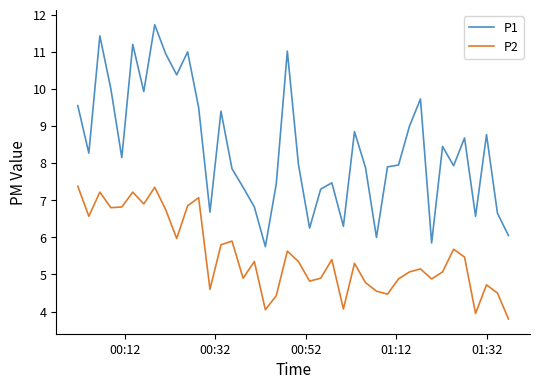

True or false: P1 and P2 cross at least once.

False